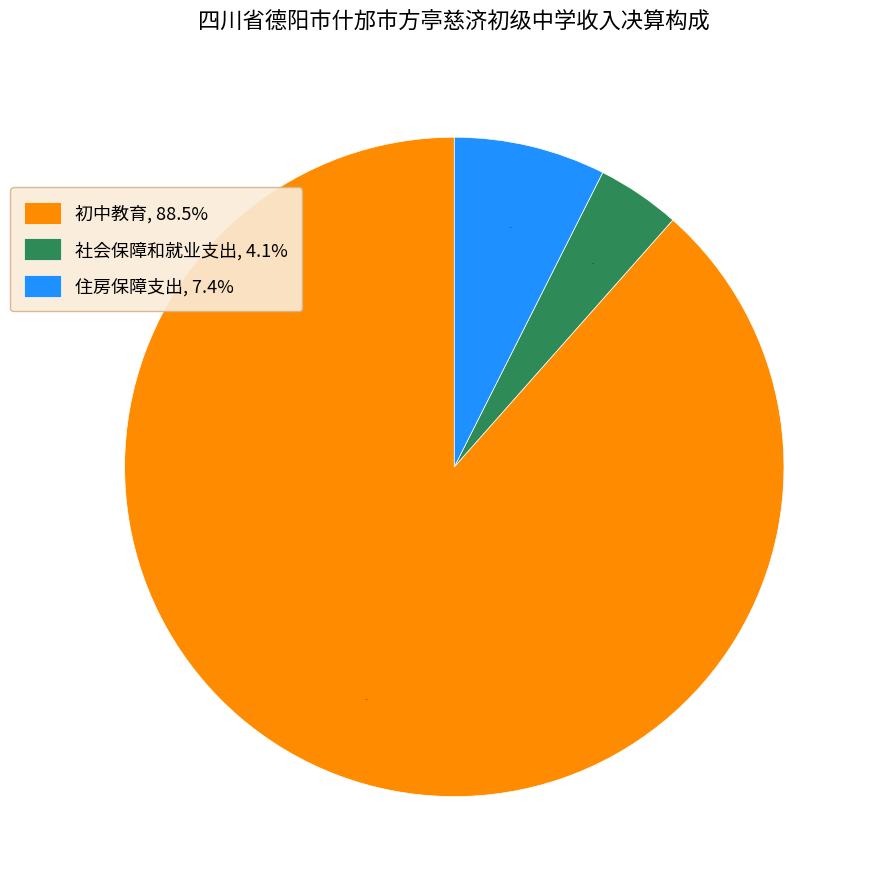

To the nearest percent, what is the average slice percentage?

33%